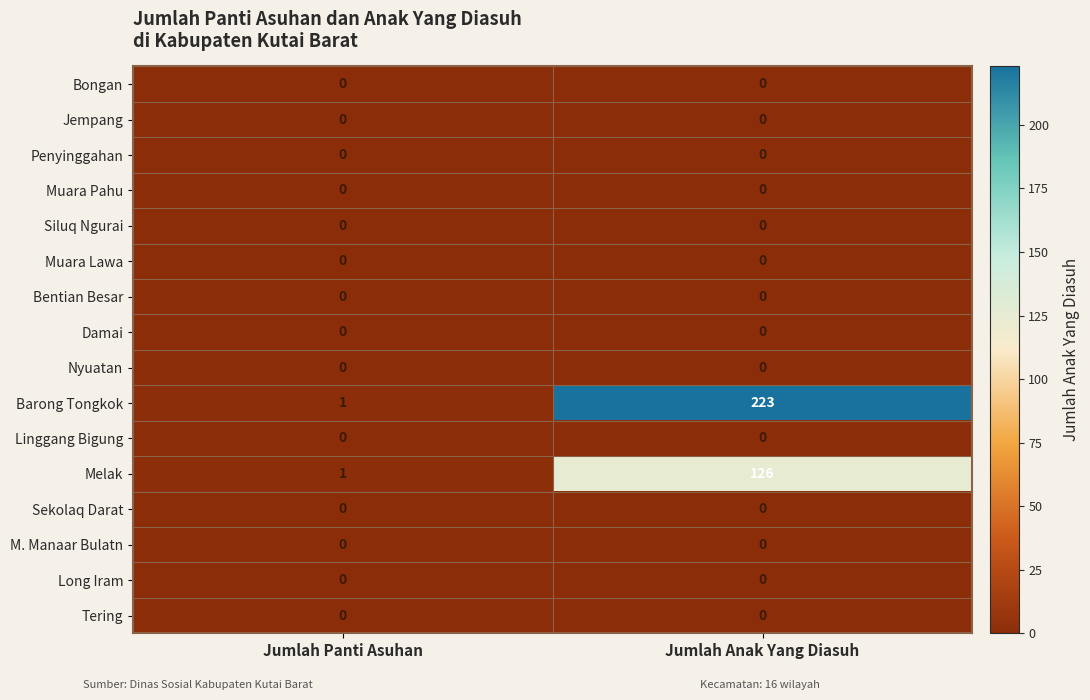

At which category is the sum across all series the highest?

Jumlah Anak Yang Diasuh